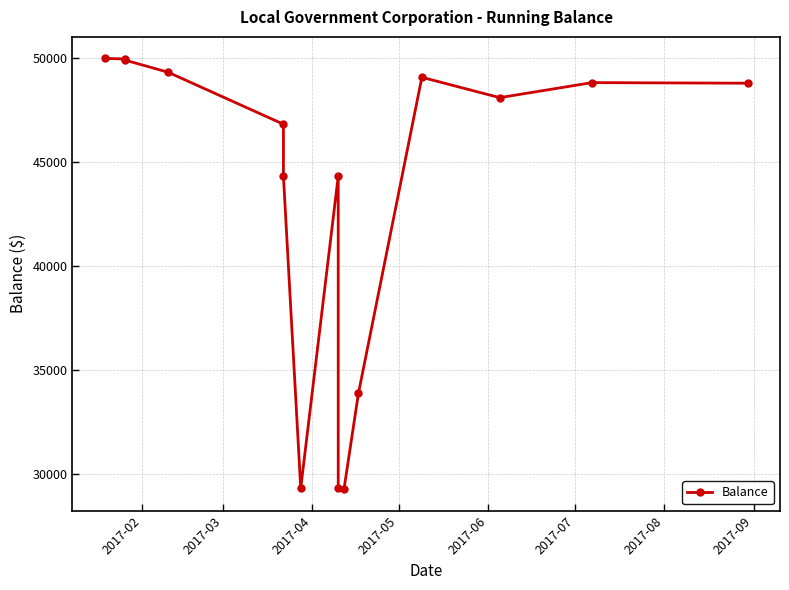

What is the smallest value displayed?

29287.9